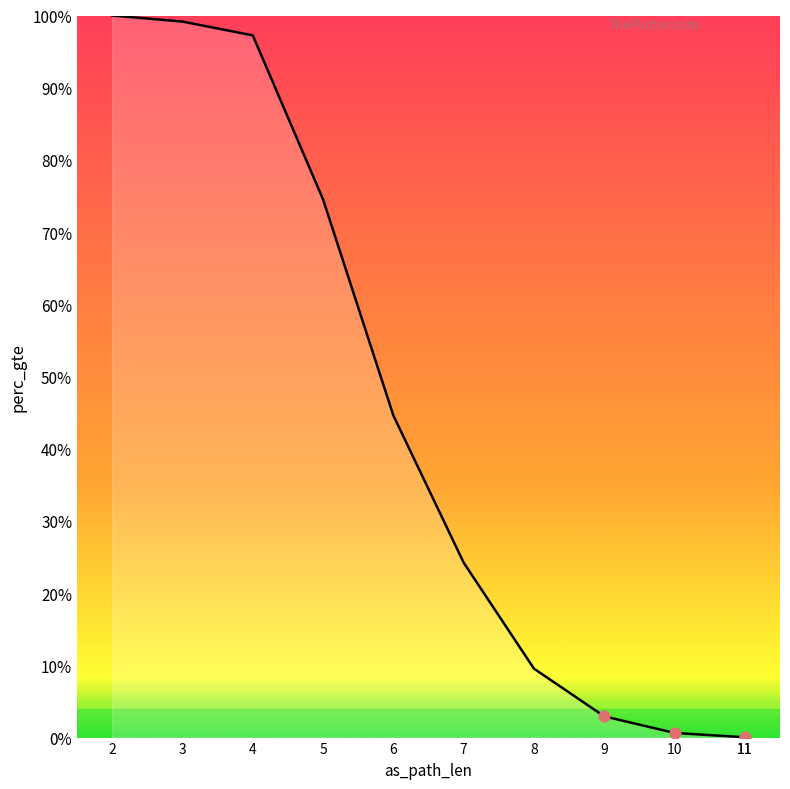

Between 9 and 5, which is larger?

5